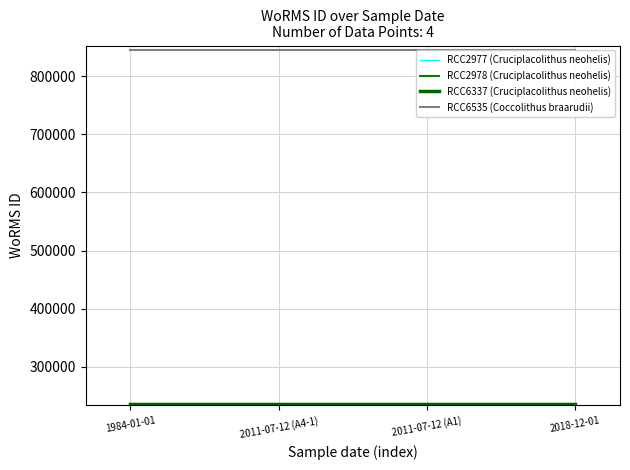

True or false: RCC2977 (Cruciplacolithus neohelis) has more than 1 points higher than both neighbors.

False